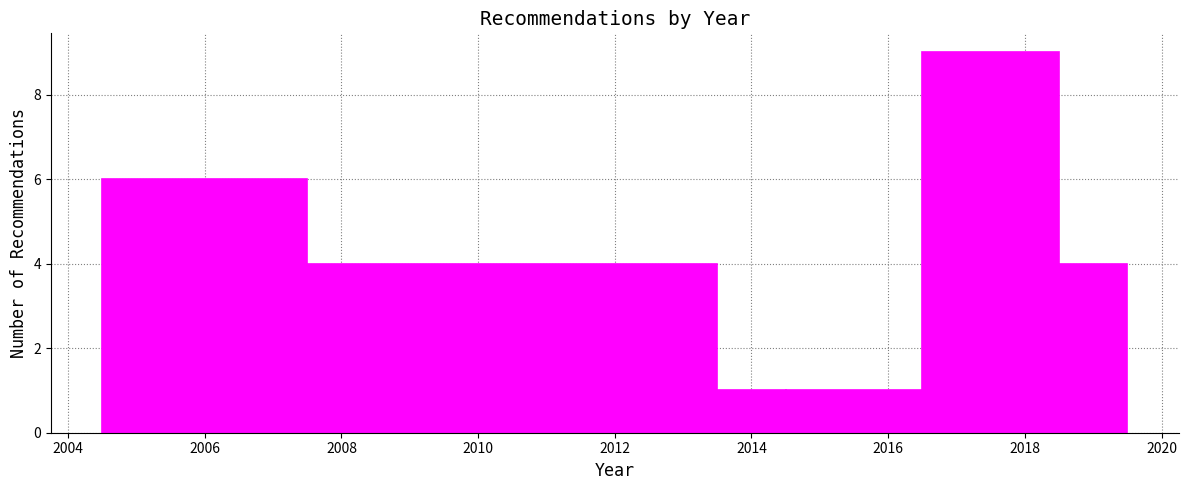

What is the height of the bar covering 2004.5 to 2007.5 on the x-axis? Neither the bar edges nor the heights are printed on the chart, so give them approximately, as read against the axes.

6